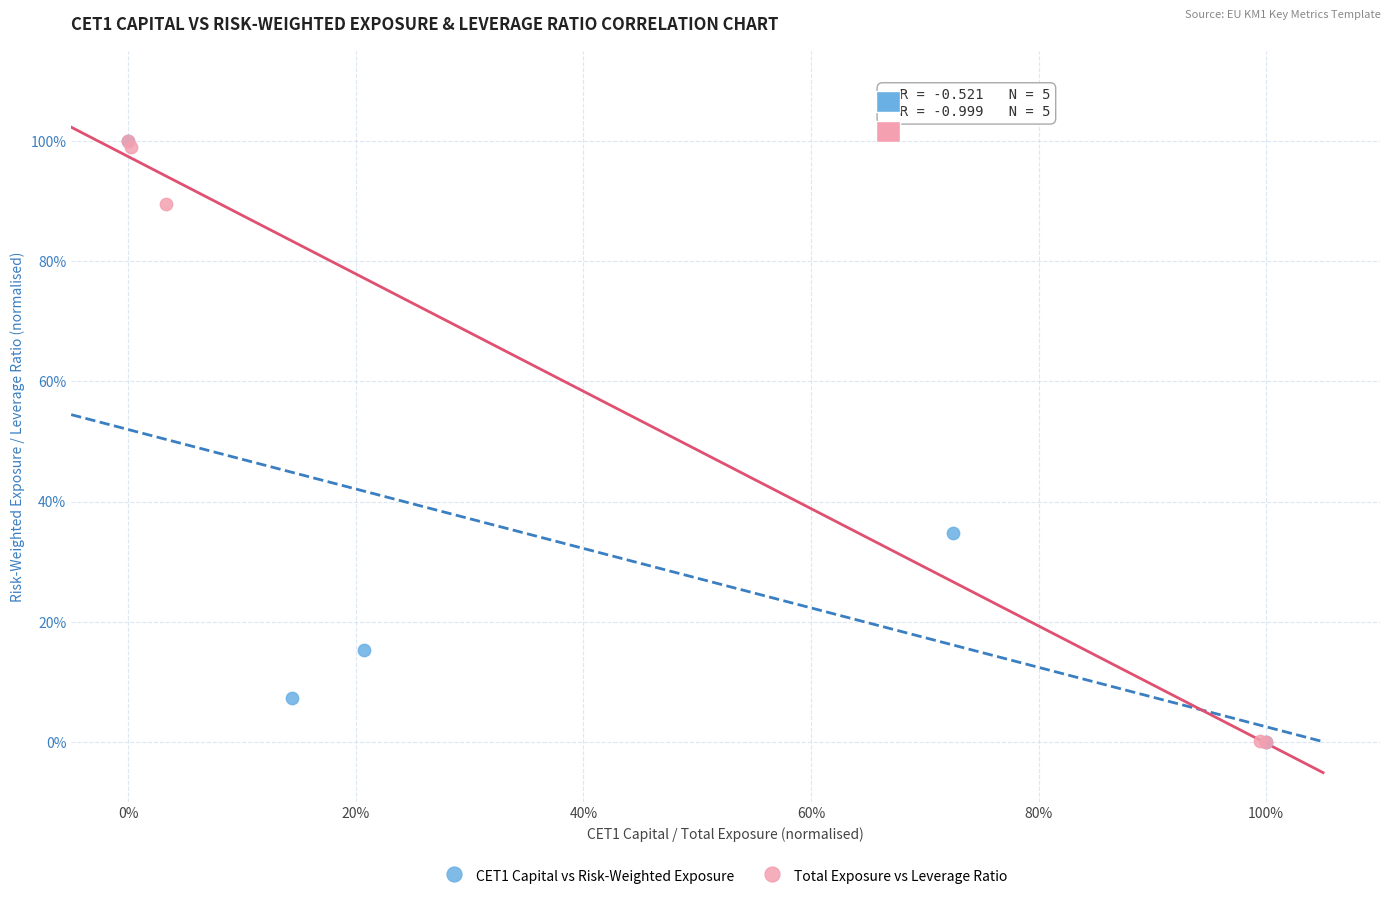

What are all the series names shown in the legend?

CET1 Capital vs Risk-Weighted Exposure, Total Exposure vs Leverage Ratio